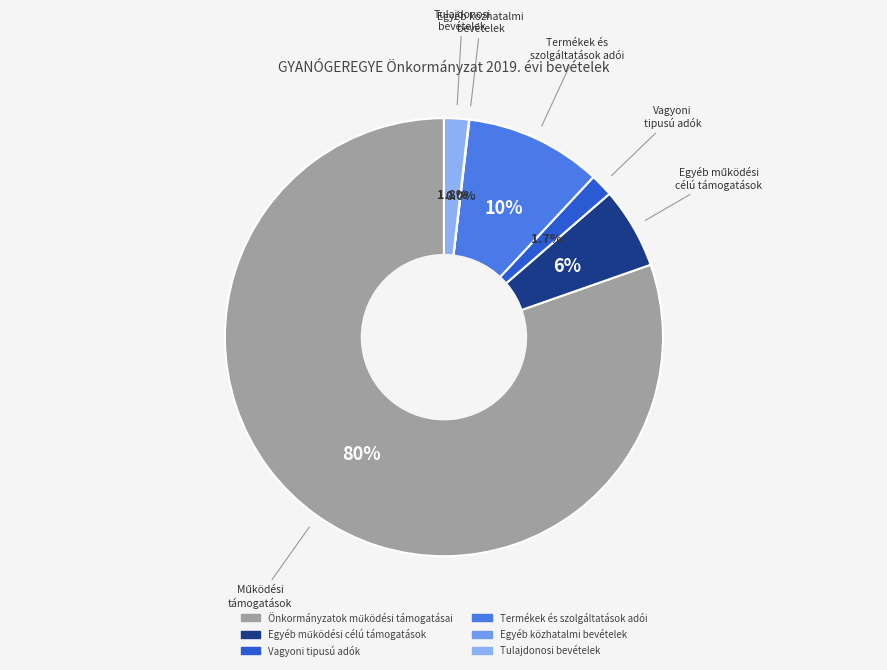

What portion of the pie excludes Önkormányzatok működési támogatásai?

19.6%